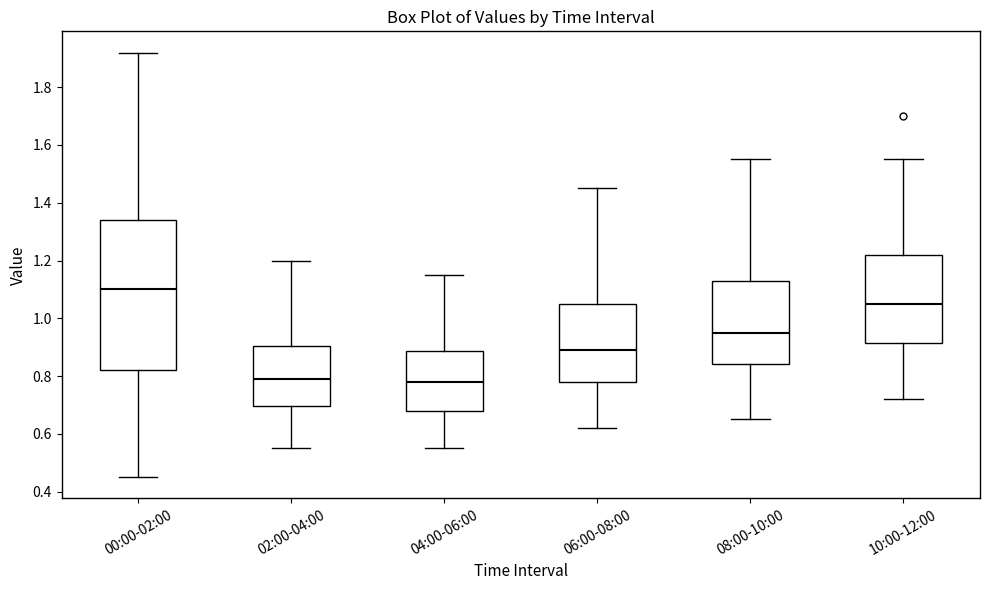

Reading left to right, read every box against the y-axis: the position of its median line, the range the box covers, and the ends of its whiskers. The values are not printed on the chart, so give them approximately, as read against the axis.

00:00-02:00: median 1.10, box 0.82 to 1.34, whiskers 0.46 to 1.92
02:00-04:00: median 0.80, box 0.70 to 0.90, whiskers 0.56 to 1.20
04:00-06:00: median 0.78, box 0.68 to 0.88, whiskers 0.56 to 1.16
06:00-08:00: median 0.90, box 0.78 to 1.06, whiskers 0.62 to 1.46
08:00-10:00: median 0.96, box 0.84 to 1.12, whiskers 0.66 to 1.56
10:00-12:00: median 1.06, box 0.92 to 1.22, whiskers 0.72 to 1.56